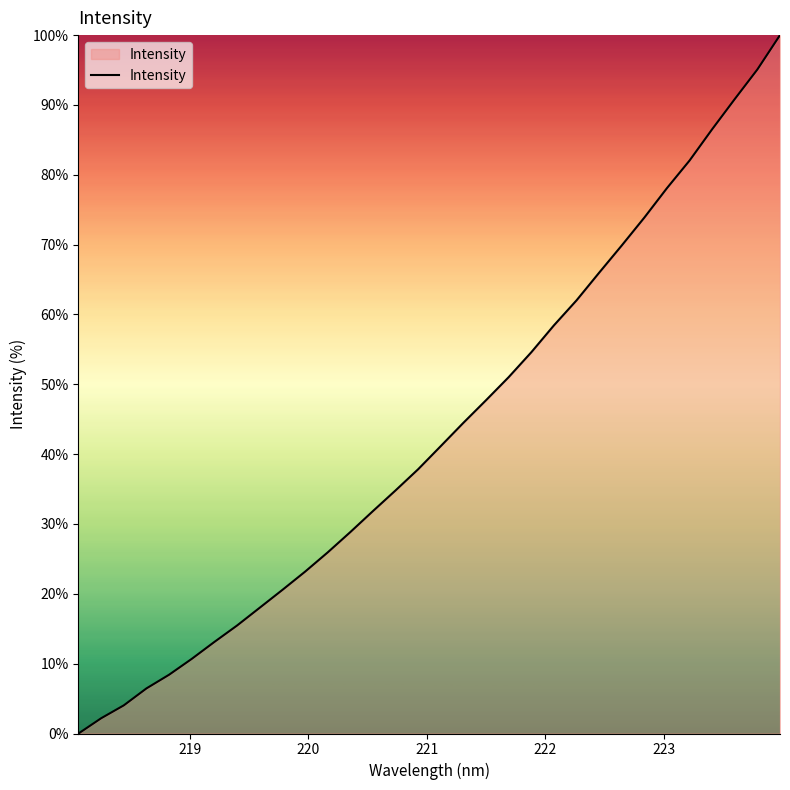

What is the greatest value displayed?

100.0